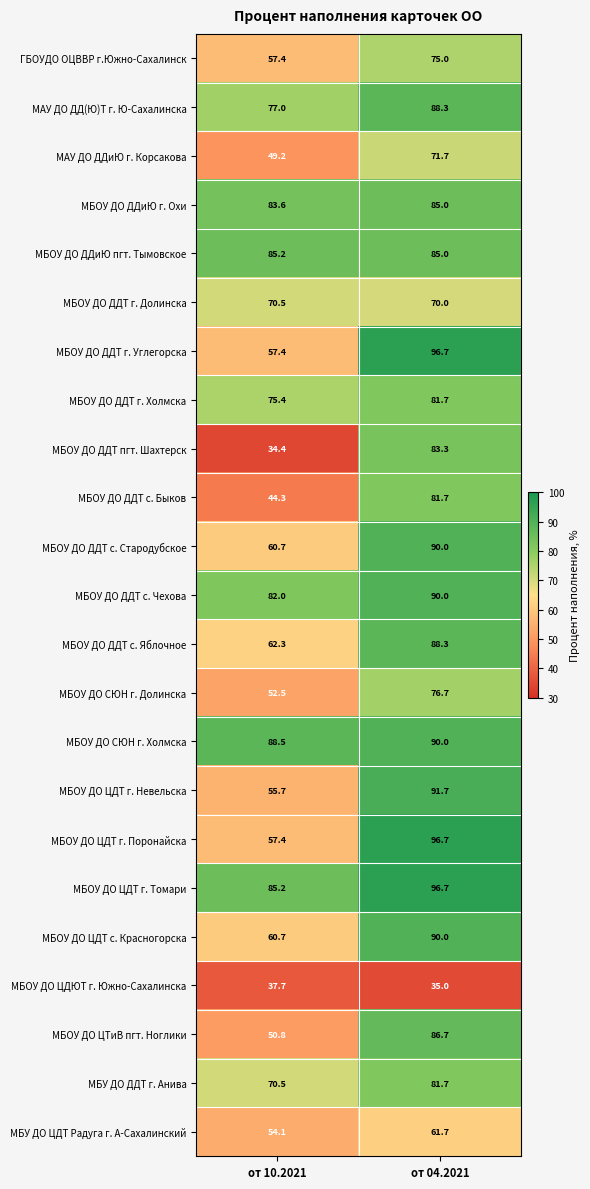

What is the average value of the МБОУ ДО ЦДТ г. Томари series?

91.0